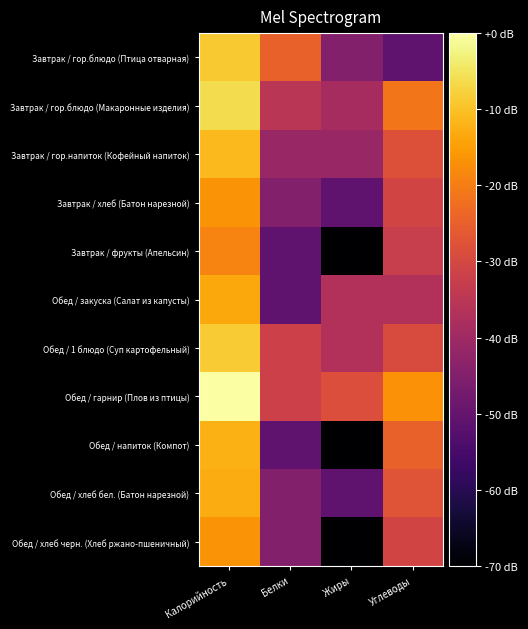

How many categories are shown in the chart?

4